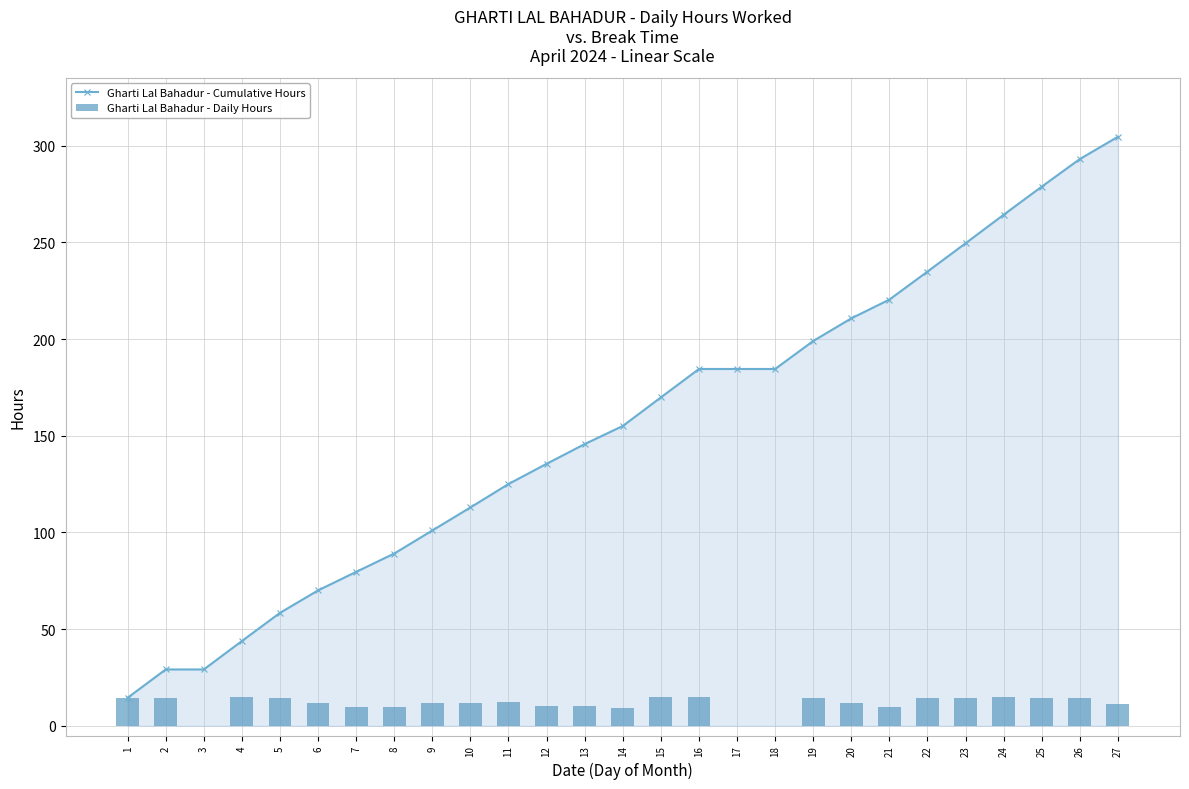

Reading left to right, what are all the values shown in this chart?

Gharti Lal Bahadur - Cumulative Hours: 1=14.5	2=29.1	3=29.1	4=43.8	5=58.4	6=70.0	7=79.6	8=89.1	9=101.0	10=112.9	11=125.0	12=135.5	13=145.7	14=155.0	15=169.8	16=184.5	17=184.5	18=184.5	19=199.0	20=210.7	21=220.4	22=234.9	23=249.5	24=264.2	25=278.8	26=293.1	27=304.6
Gharti Lal Bahadur - Daily Hours: 1=14.5	2=14.6	3=0.0	4=14.7	5=14.6	6=11.6	7=9.6	8=9.5	9=11.9	10=11.9	11=12.1	12=10.4	13=10.2	14=9.3	15=14.8	16=14.7	17=0.0	18=0.0	19=14.5	20=11.7	21=9.7	22=14.5	23=14.6	24=14.8	25=14.5	26=14.3	27=11.5